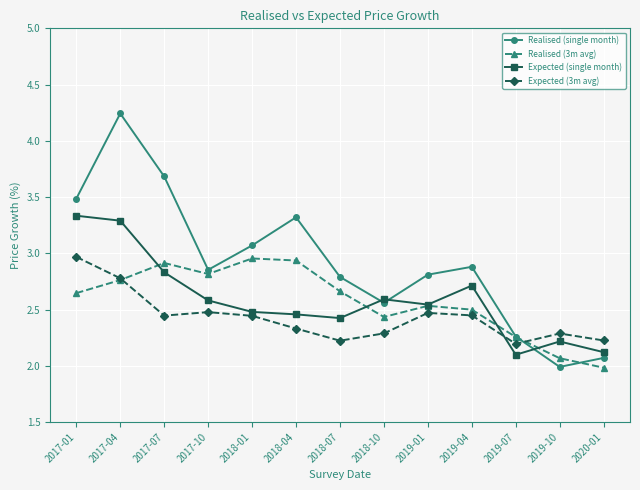

What is the difference between the highest and lowest values at 2018-01?

0.6